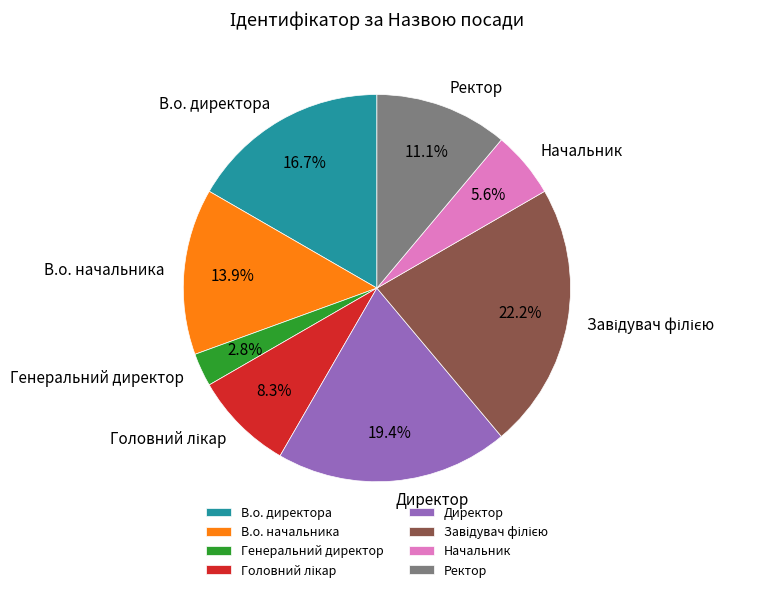

How much of the chart is everything except Директор?

80.6%